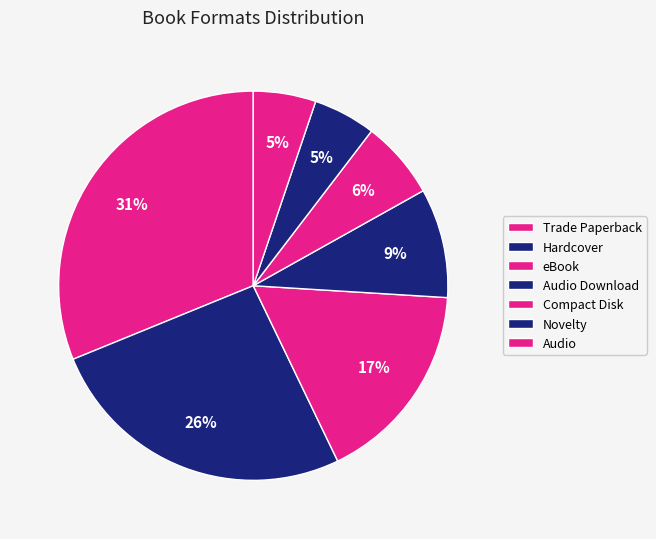

Rank the categories by value from highest to lowest.

Trade Paperback, Hardcover, eBook, Audio Download, Compact Disk, Novelty, Audio